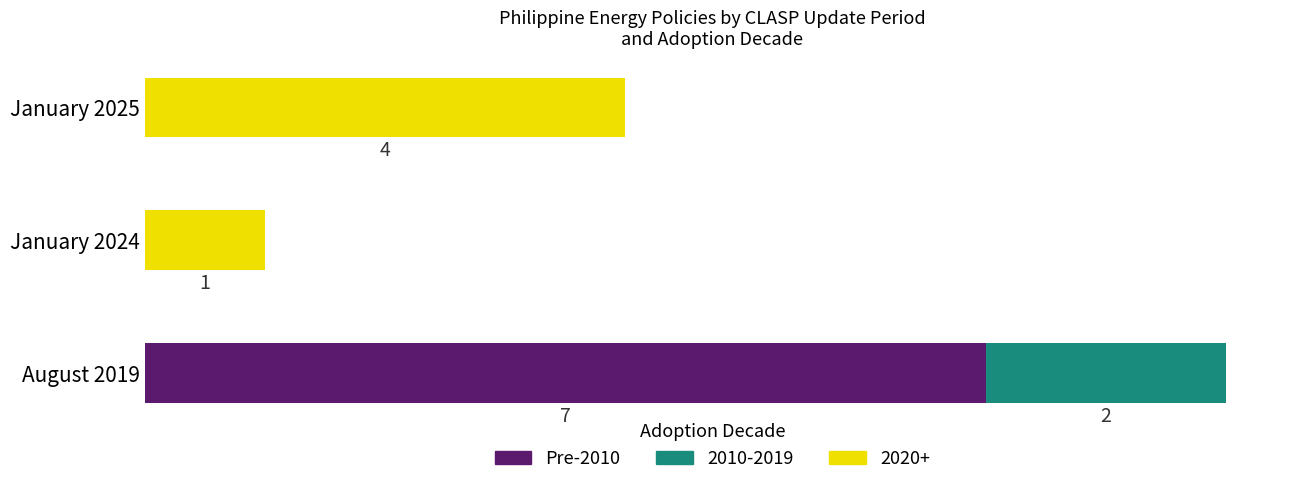

What are all the series names shown in the legend?

Pre-2010, 2010-2019, 2020+